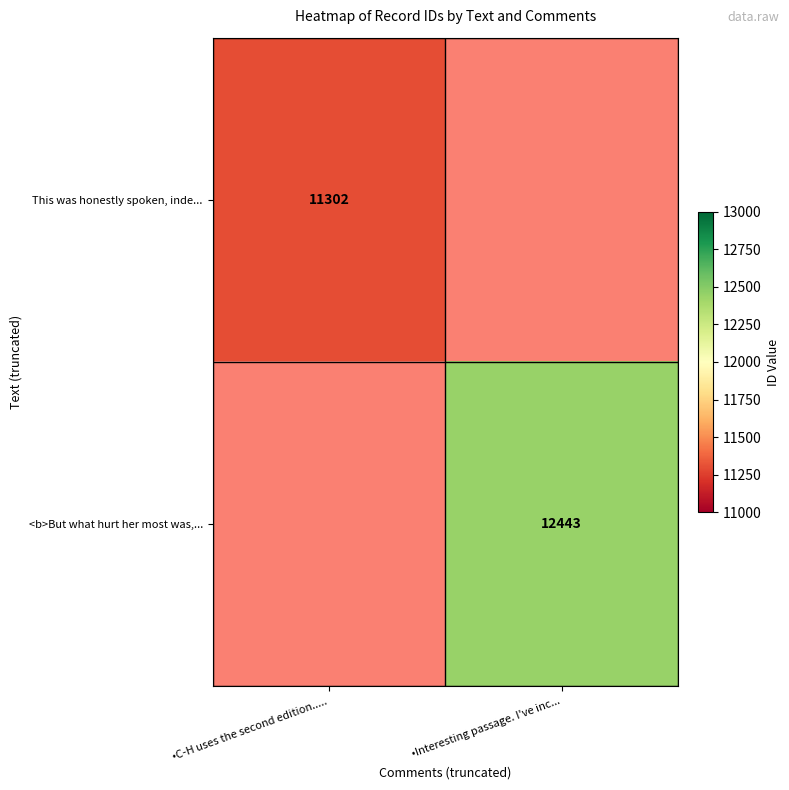

The This was honestly spoken, inde... series shows 11302 at •C-H uses the second edition...... True or false?

True